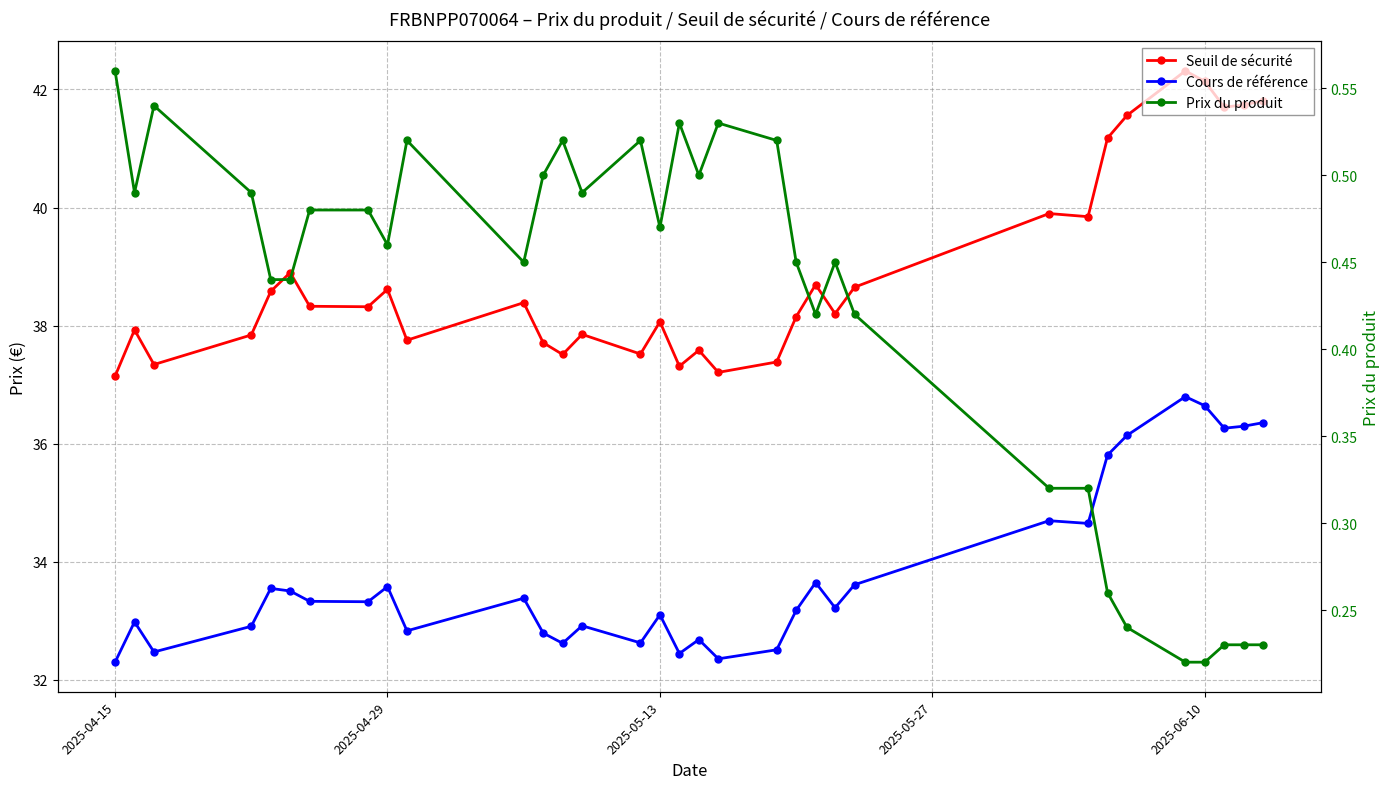

True or false: Prix du produit and Cours de référence cross at least once.

False